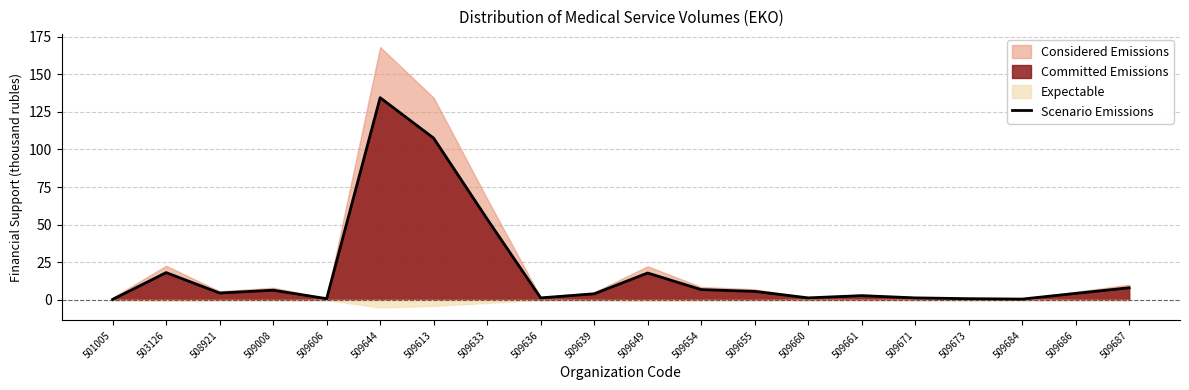

Rank the categories by value from highest to lowest.

509644, 509613, 509633, 503126, 509649, 509687, 509654, 509008, 509655, 508921, 509686, 509639, 509661, 509636, 509660, 509671, 509606, 509673, 509684, 501005